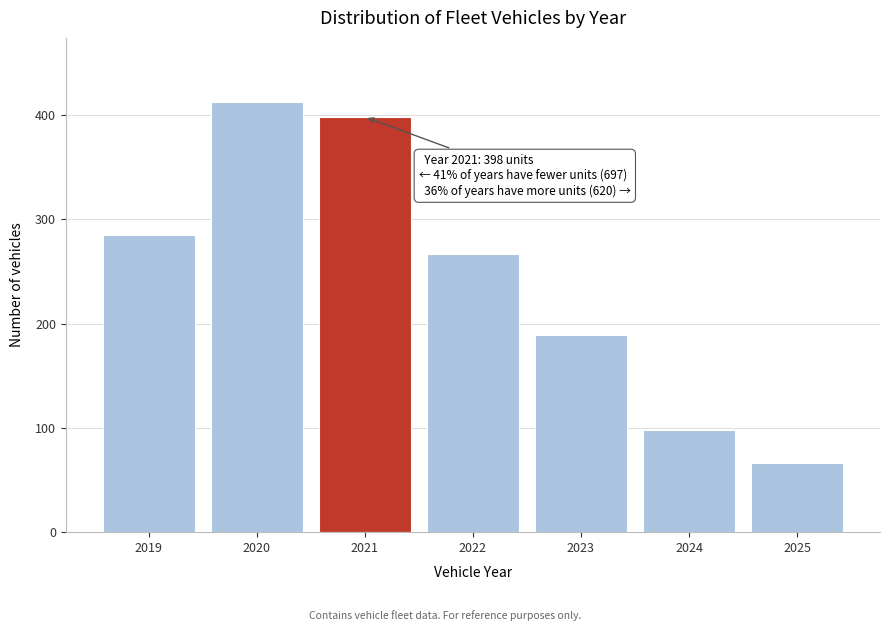

Reading right to left, list all the values displayed in this chart.

66	98	189	267	398	412	285